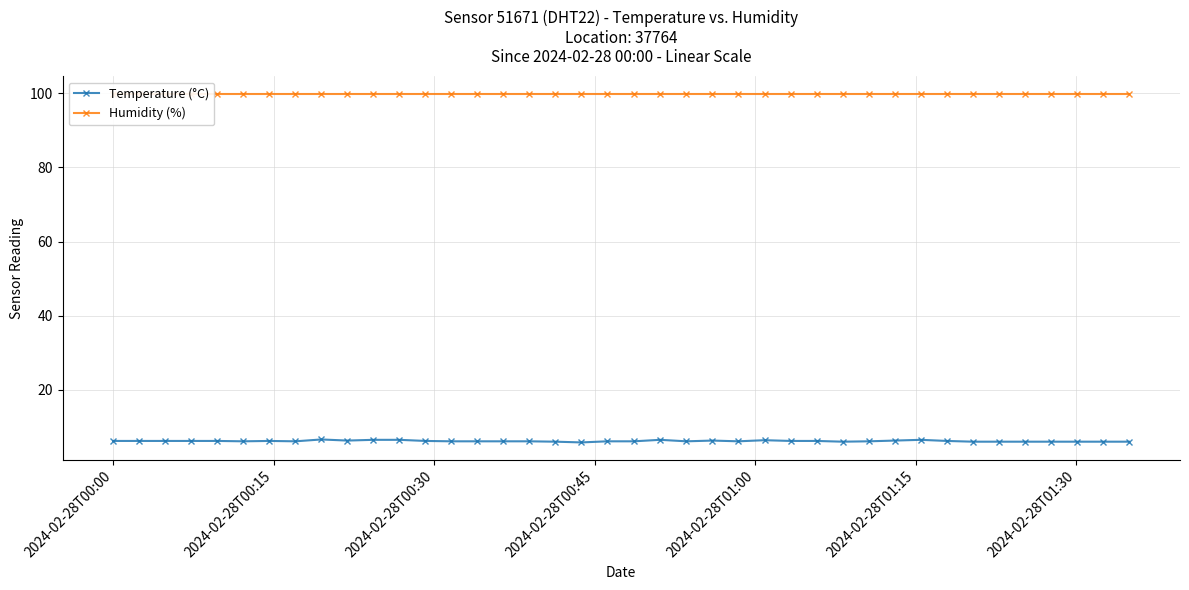

What is the maximum value for Temperature (°C)?

6.6